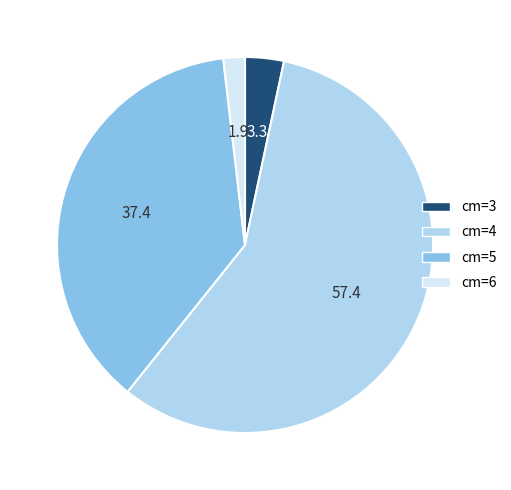

How many slices are in this pie chart?

4